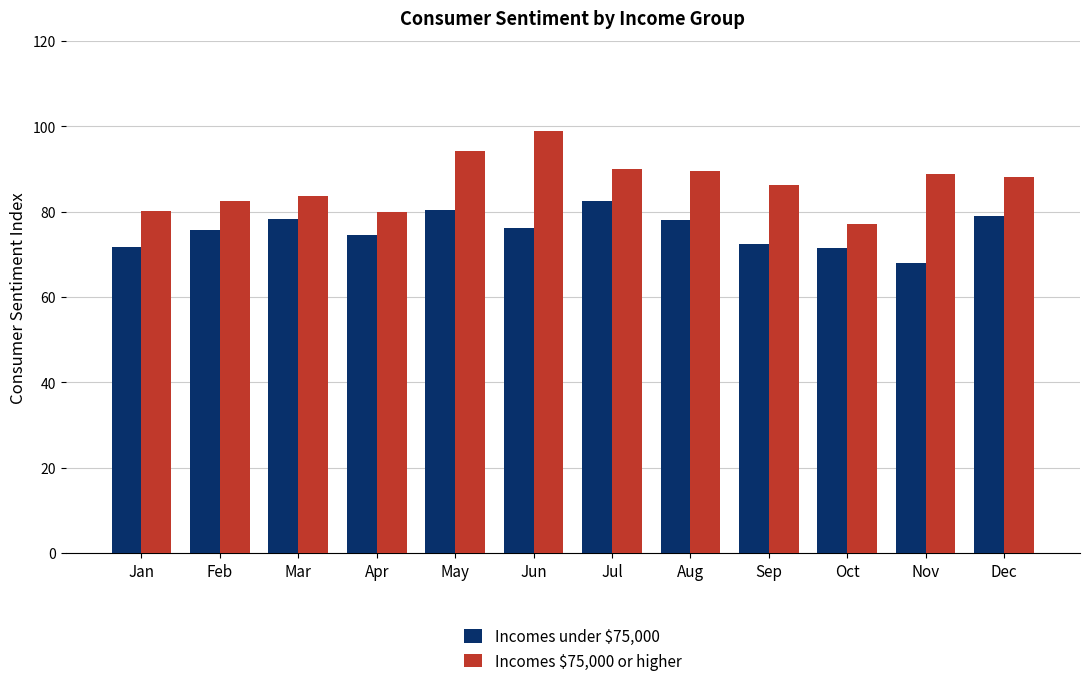

What is the total value across all series at May?

174.4